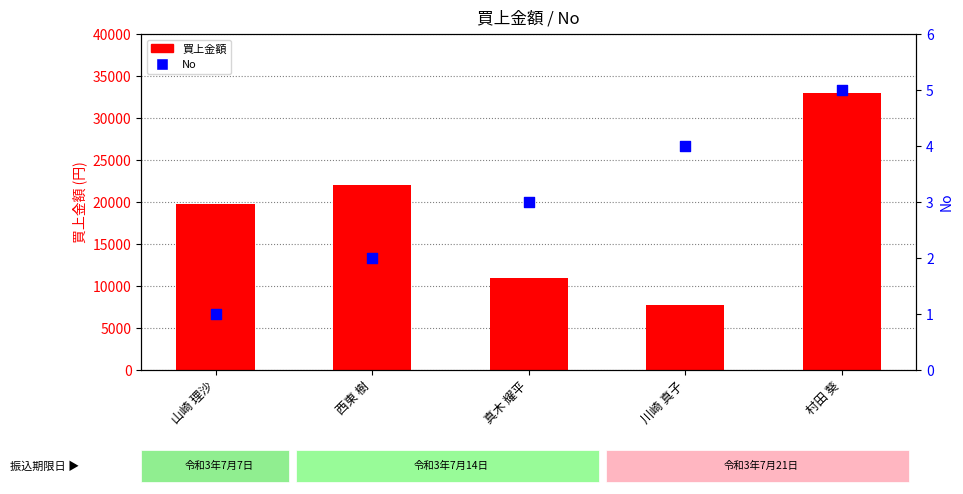

Which series contains the lowest Y value?

No